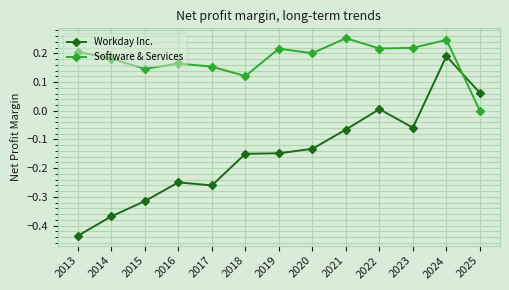

Between 2015 and 2021, which series saw the biggest shift?

Workday Inc.